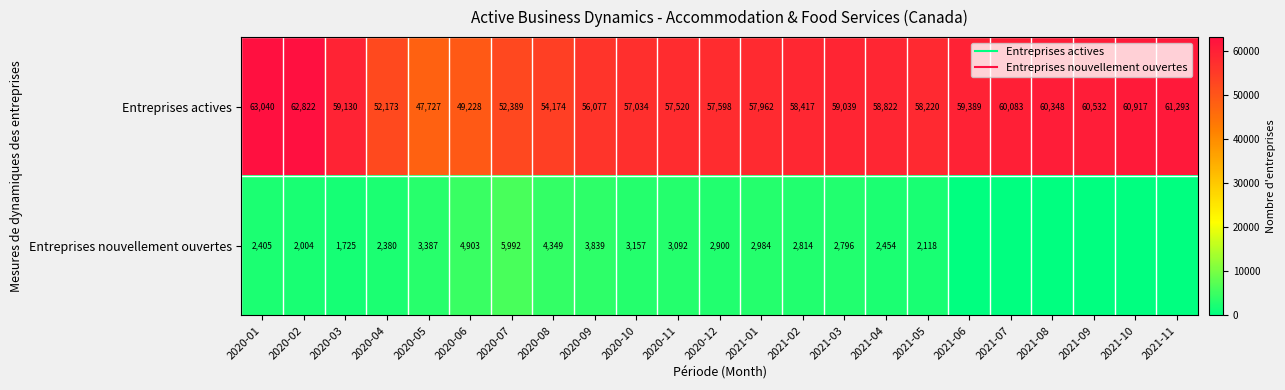

How many data points in Entreprises nouvellement ouvertes are above 2454?

11